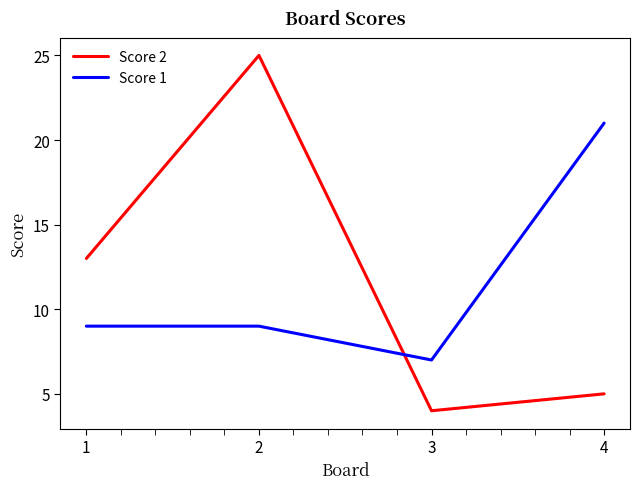

Which series changed the most between 1 and 3?

Score 2